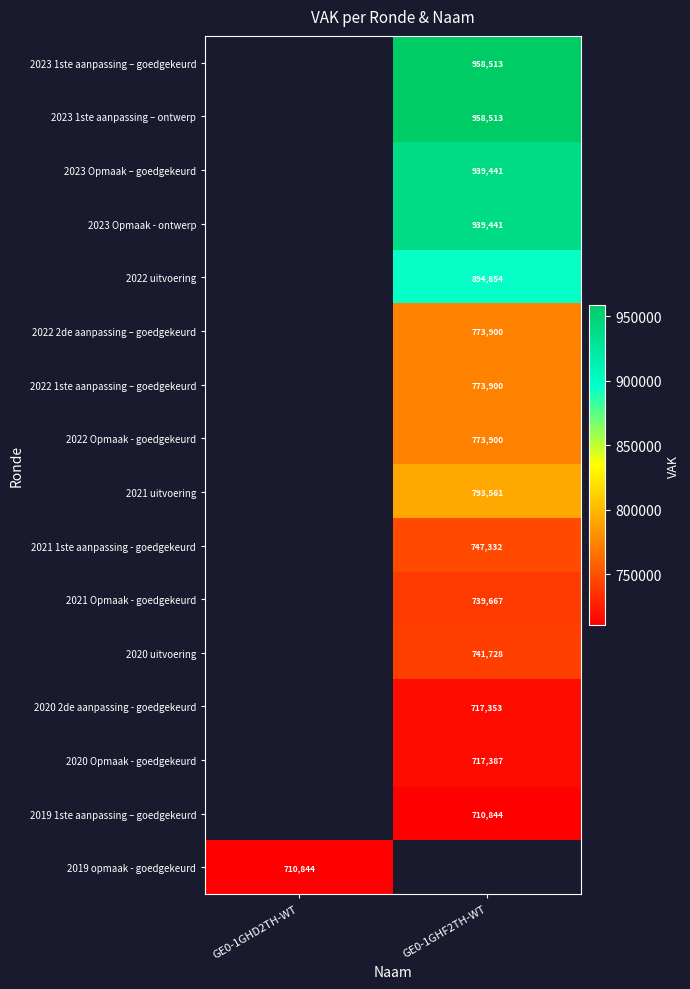

True or false: 2022 1ste aanpassing – goedgekeurd has a value of 1341558 at GE0-1GHF2TH-WT.

False